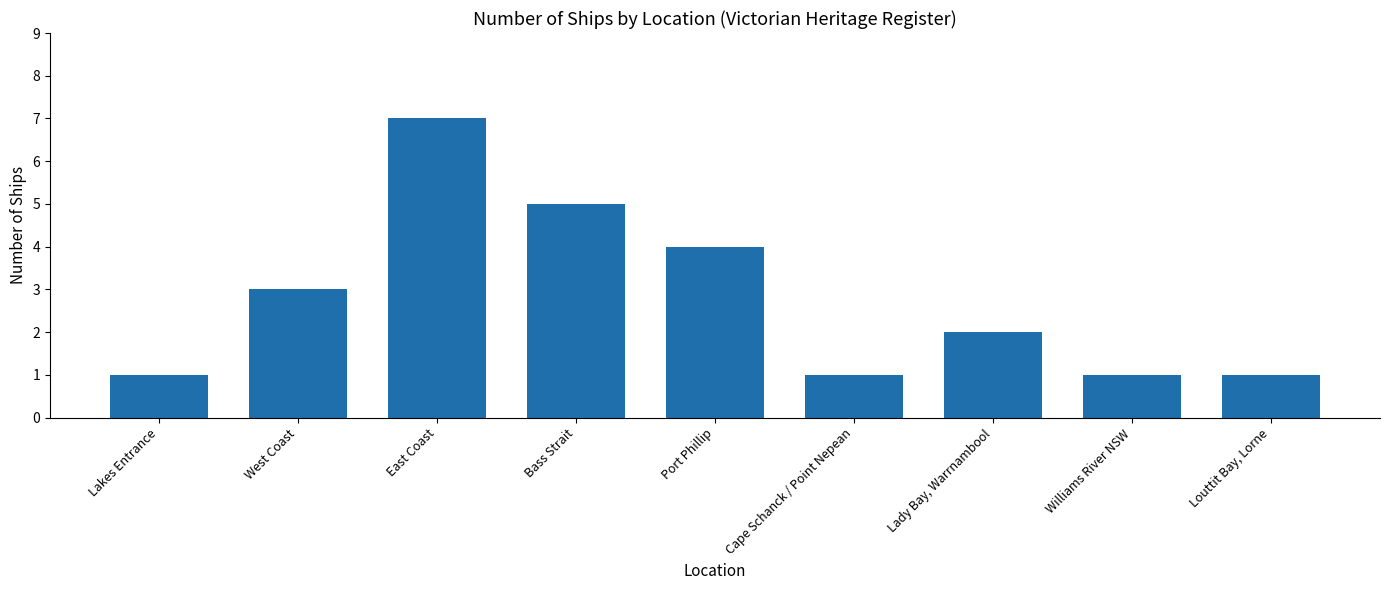

Where does the data first go above 2?

West Coast